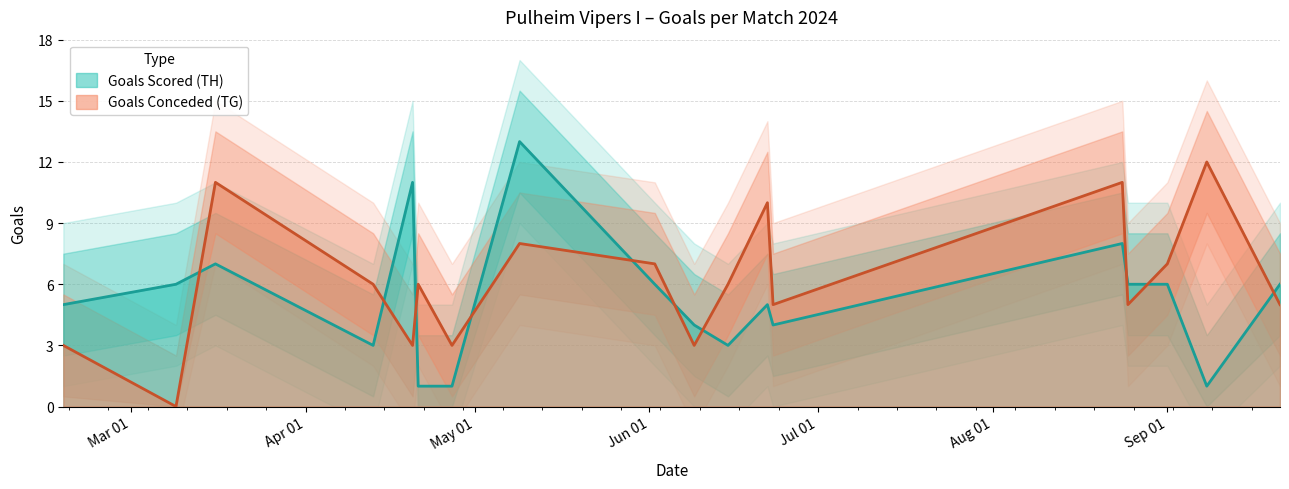

What position from the left is 2024-09-08?

17